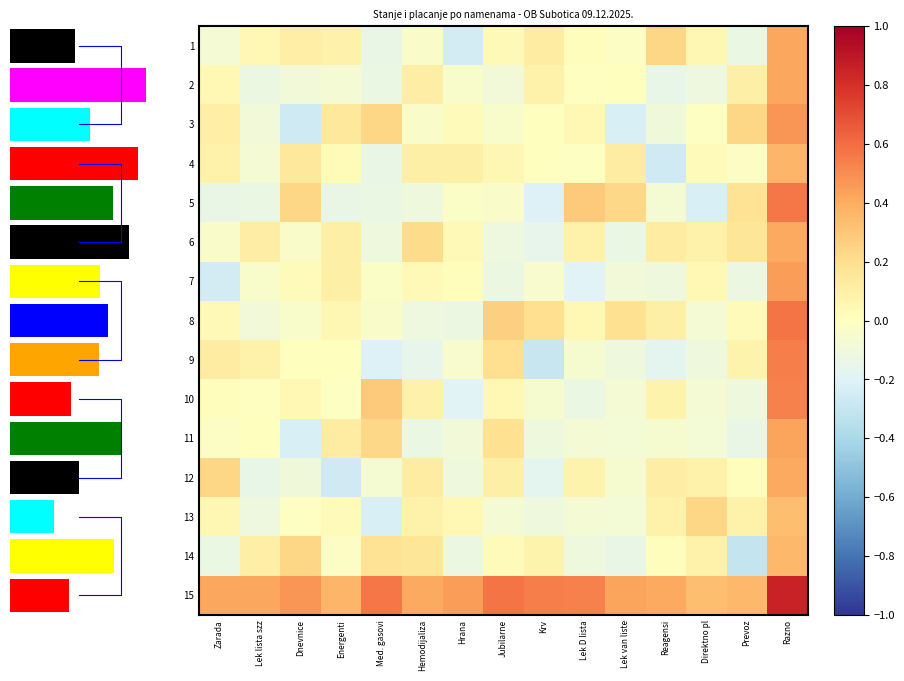

What is the sum of all 4 values?

0.5